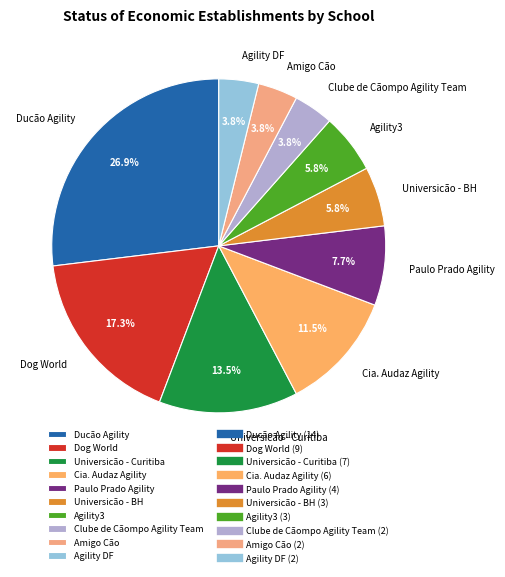

What percentage is the Agility DF slice, to the nearest percent?

4%